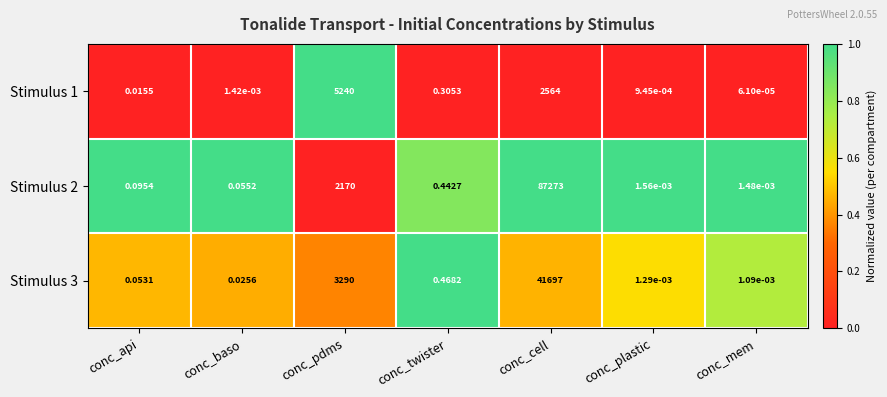

List the series in order of their peak value, lowest first.

Stimulus 1, Stimulus 3, Stimulus 2